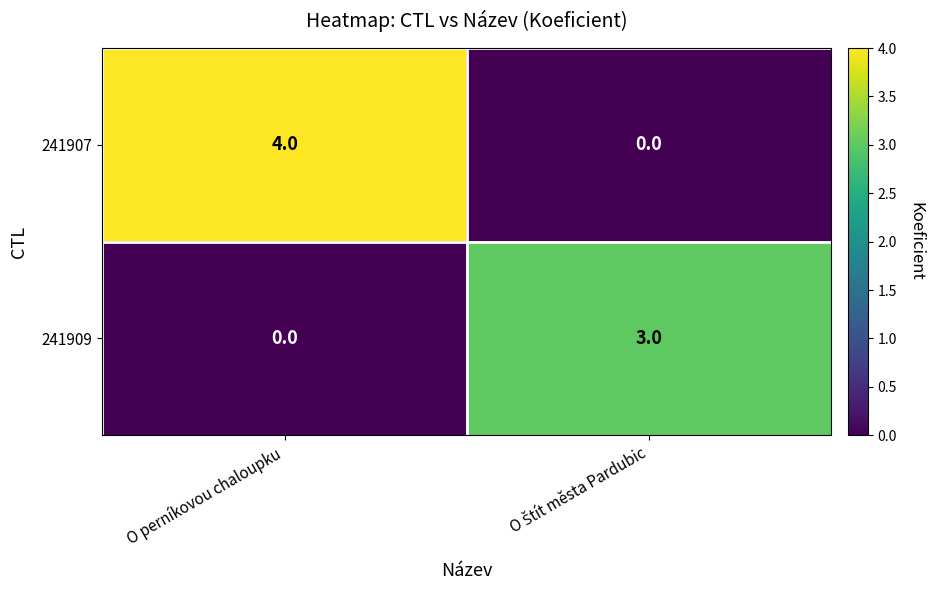

What is the sum of all 241907 values?

4